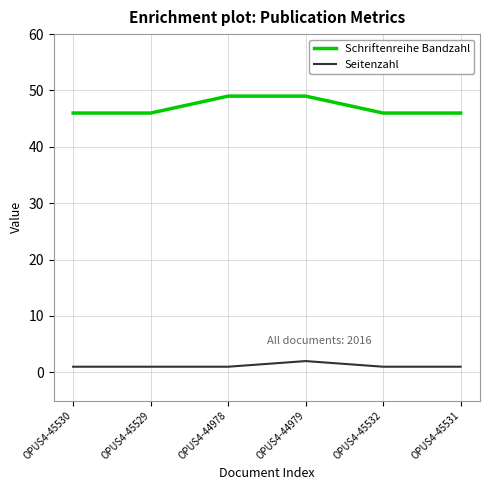

What are all the series names shown in the legend?

Schriftenreihe Bandzahl, Seitenzahl